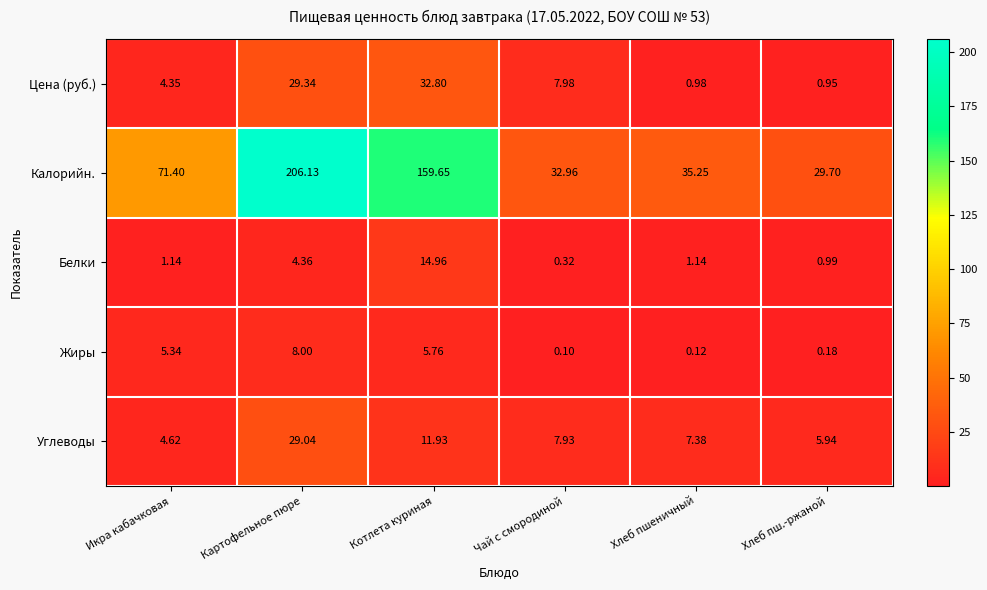

At which label does Жиры first exceed 5?

Икра кабачковая